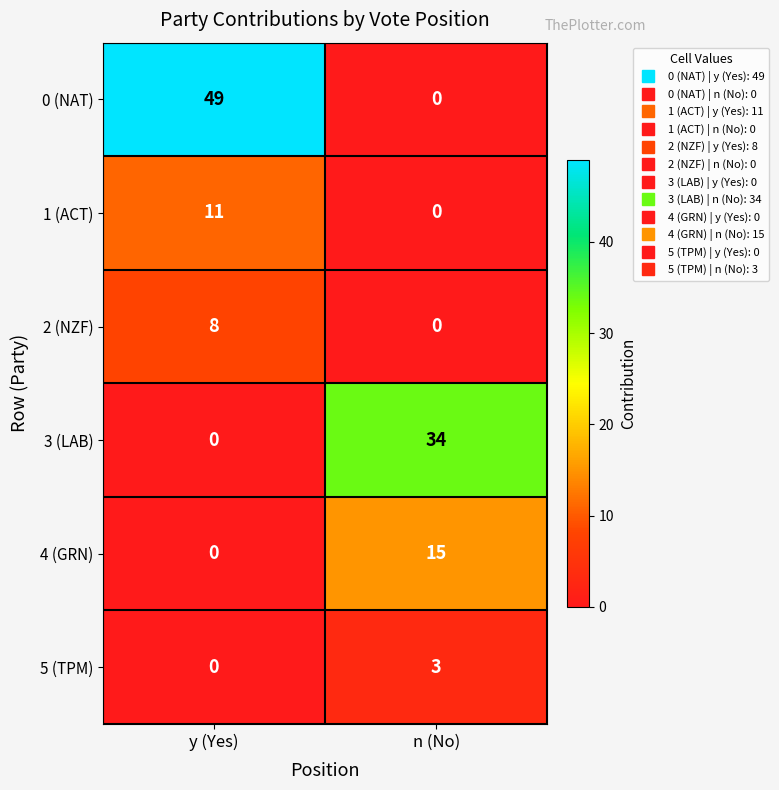

Which series has the largest total across all categories?

0 (NAT)